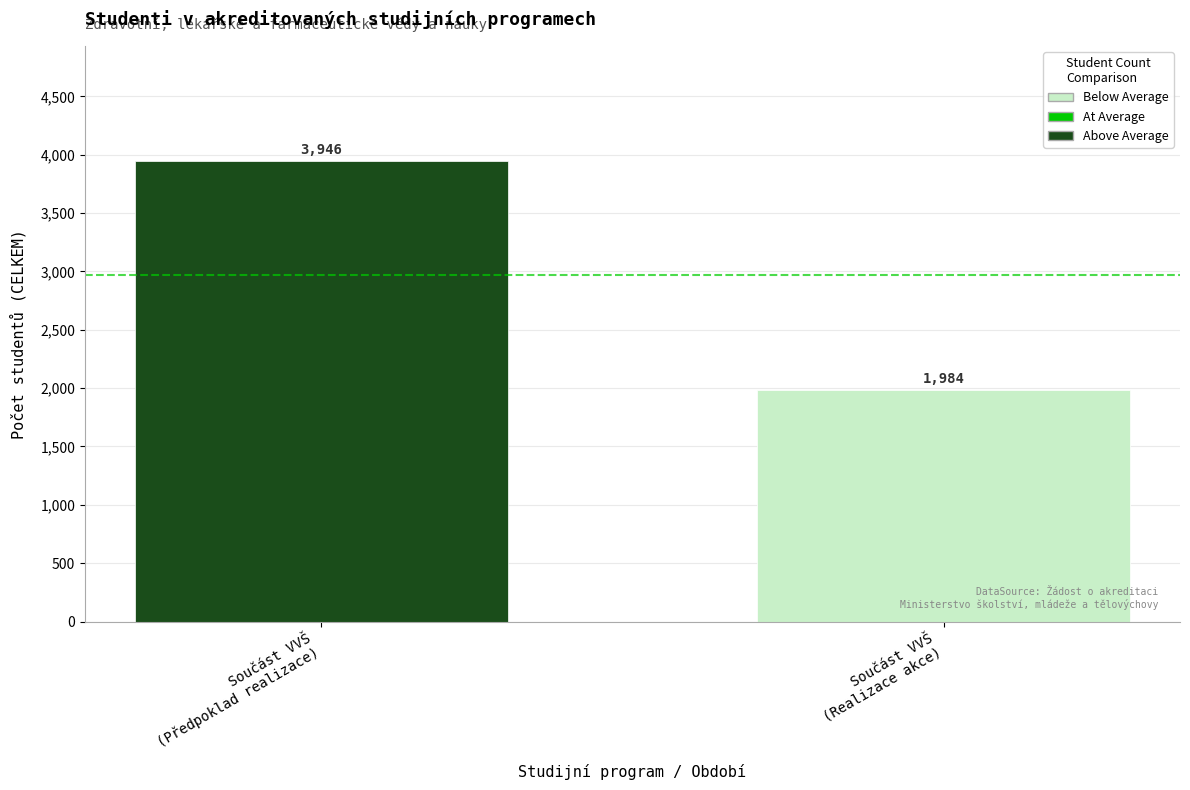

List the labels in order of value, largest first.

Součást VVŠ
(Předpoklad realizace), Součást VVŠ
(Realizace akce)